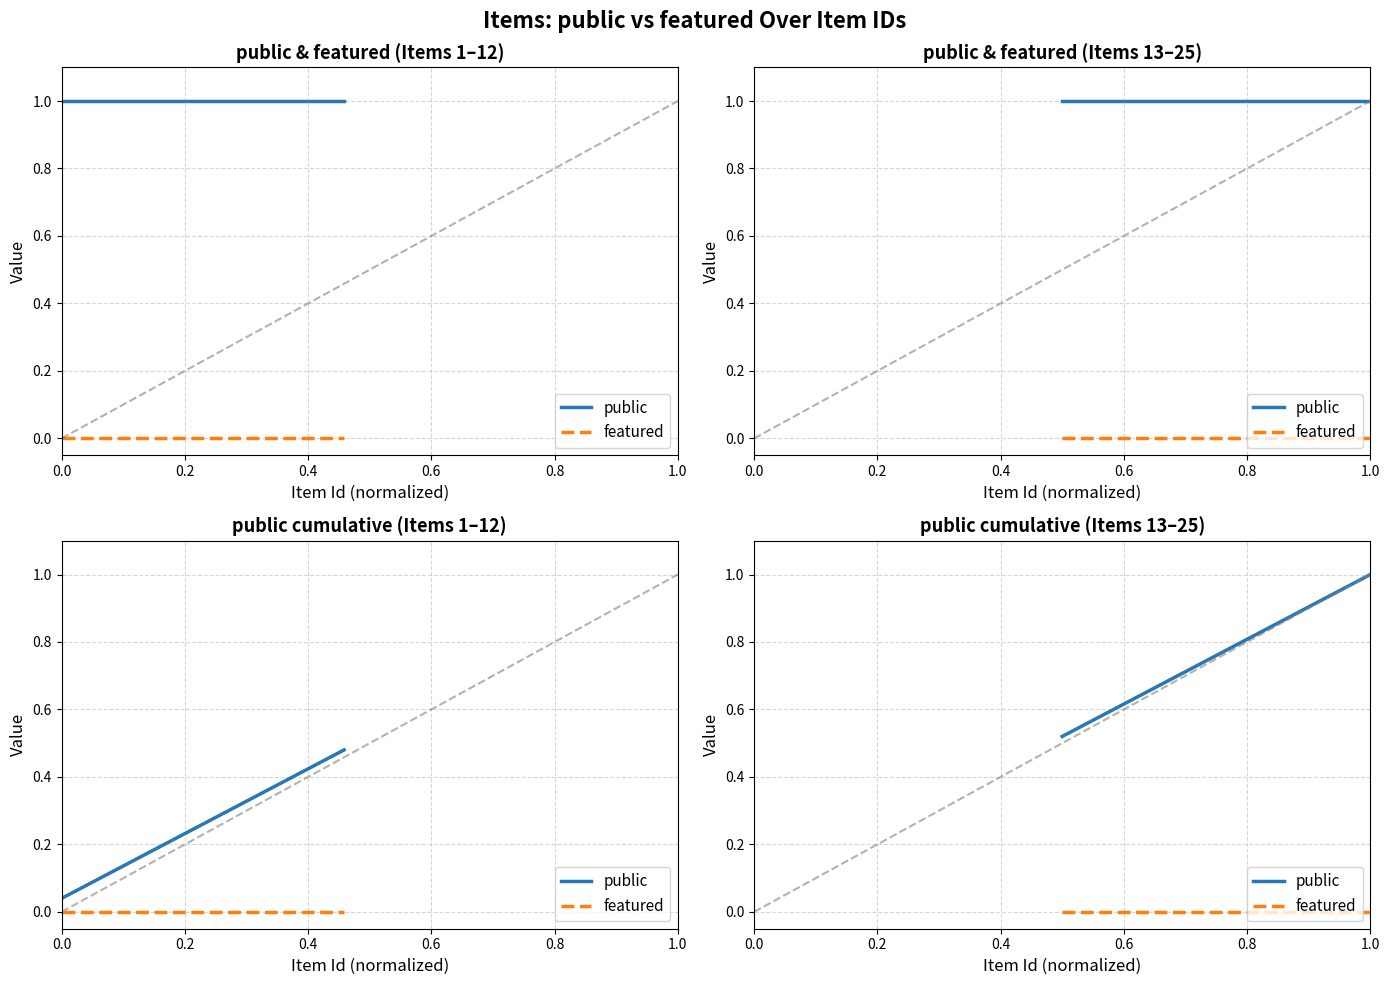

What is the average value of the public series?

0.8